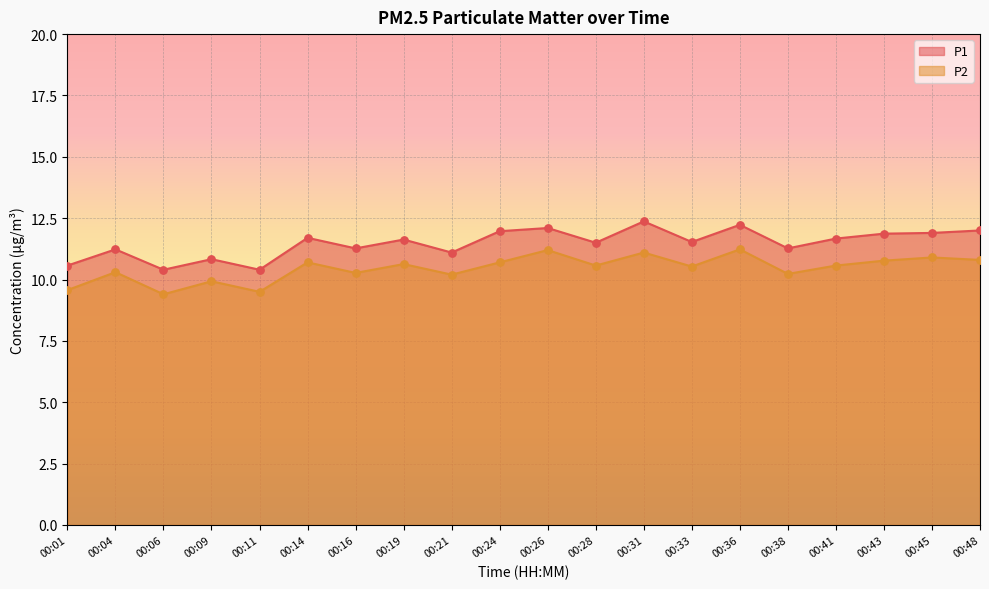

At how many categories does at least one series exceed 10?

20